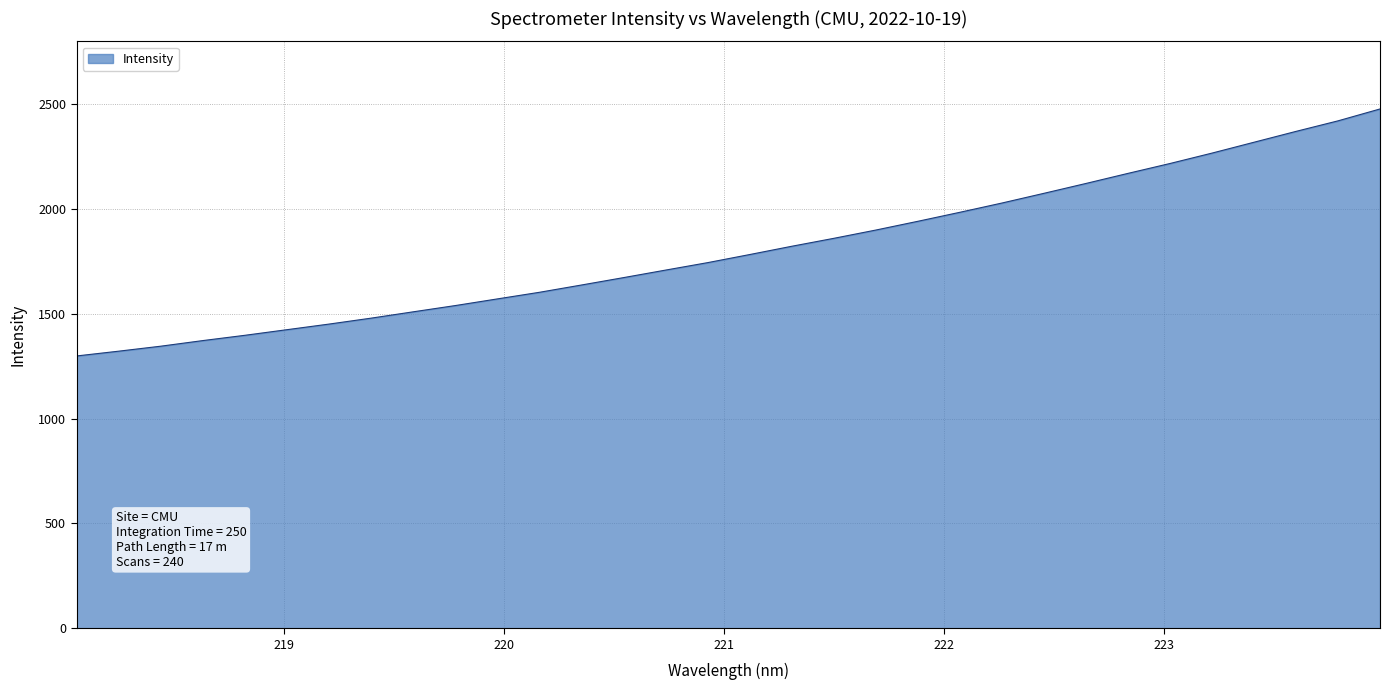

What is the minimum value shown in the chart?

1299.0